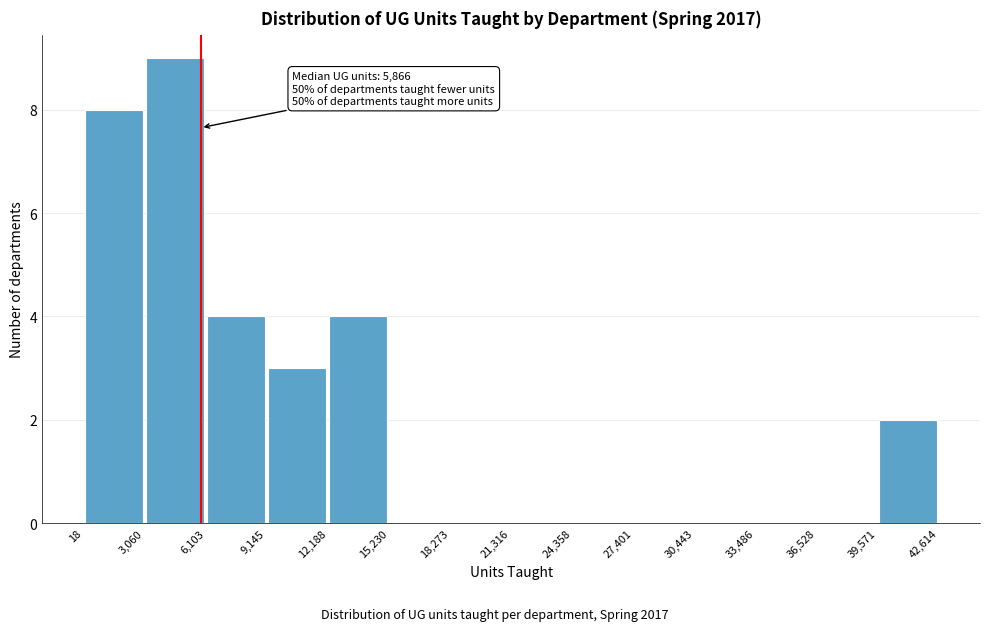

Over which range of the x-axis is the bar tallest?

3,060 to 6,103